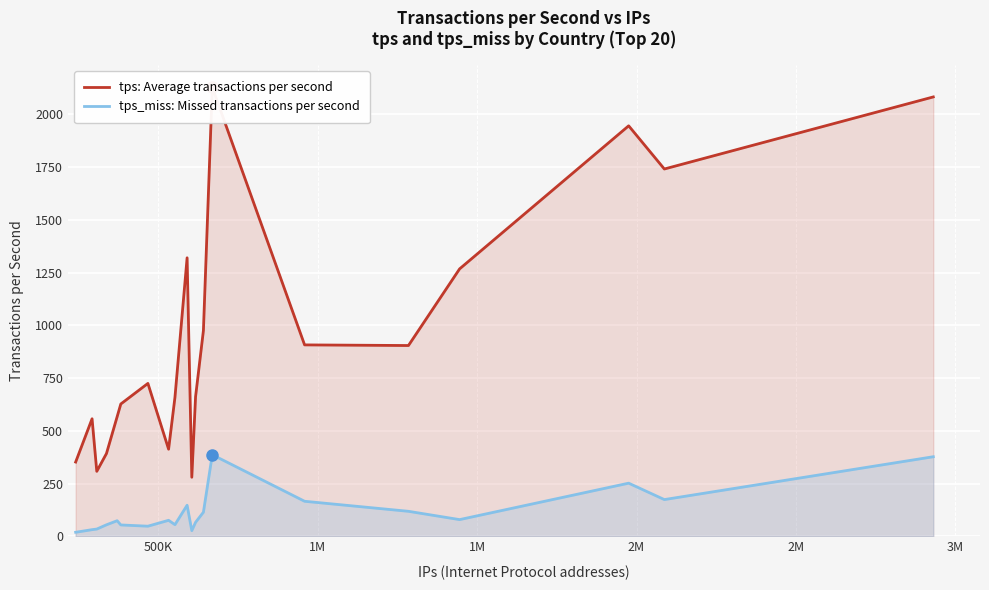

Rank the series by their maximum value, from highest to lowest.

tps: Average transactions per second, tps_miss: Missed transactions per second